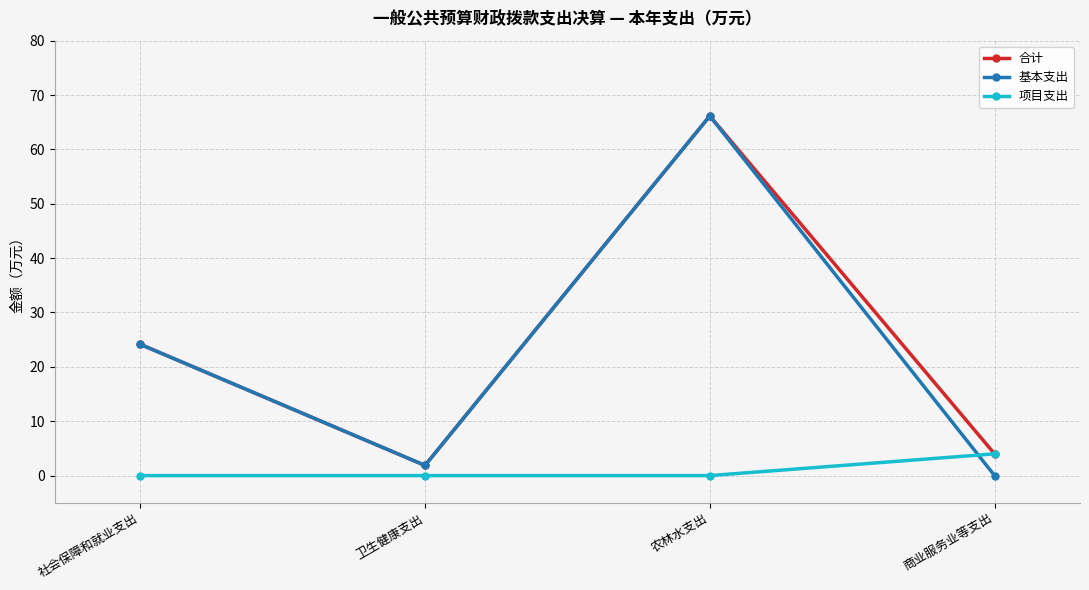

The 项目支出 series shows 0.0 at 社会保障和就业支出. True or false?

True